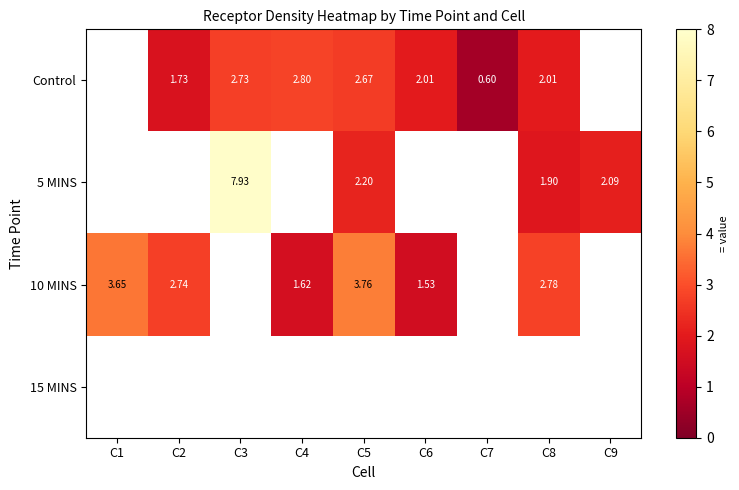

The Control series shows 0.6 at C7. True or false?

True